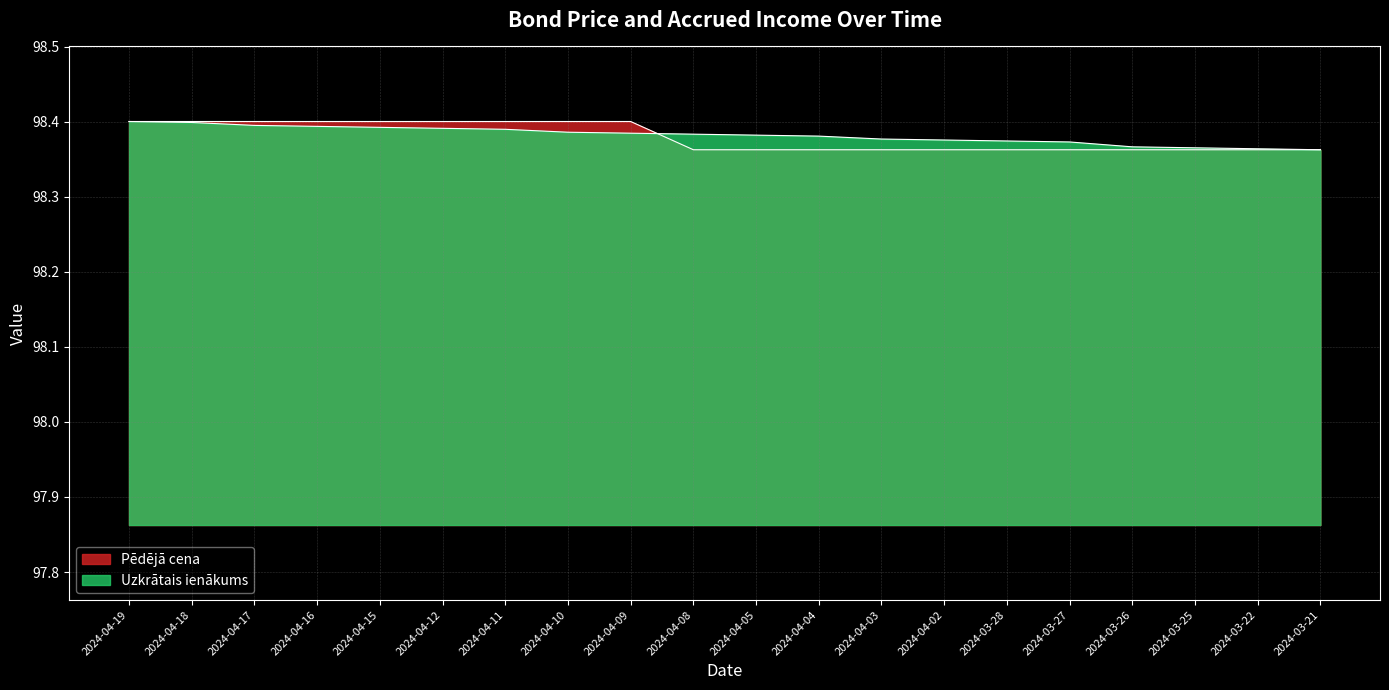

What is the approximate value of Pēdējā cena at 2024-04-17?

98.4